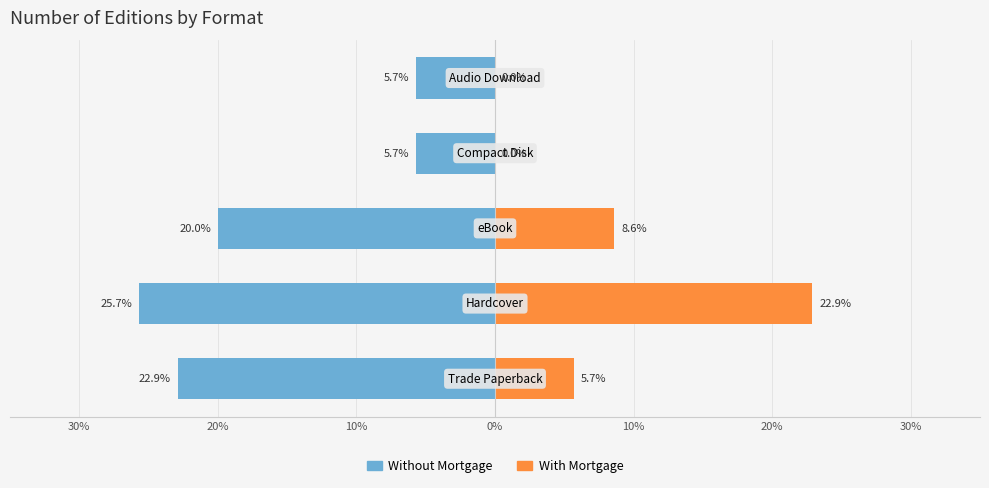

Which series has the largest range (max minus min)?

With Mortgage